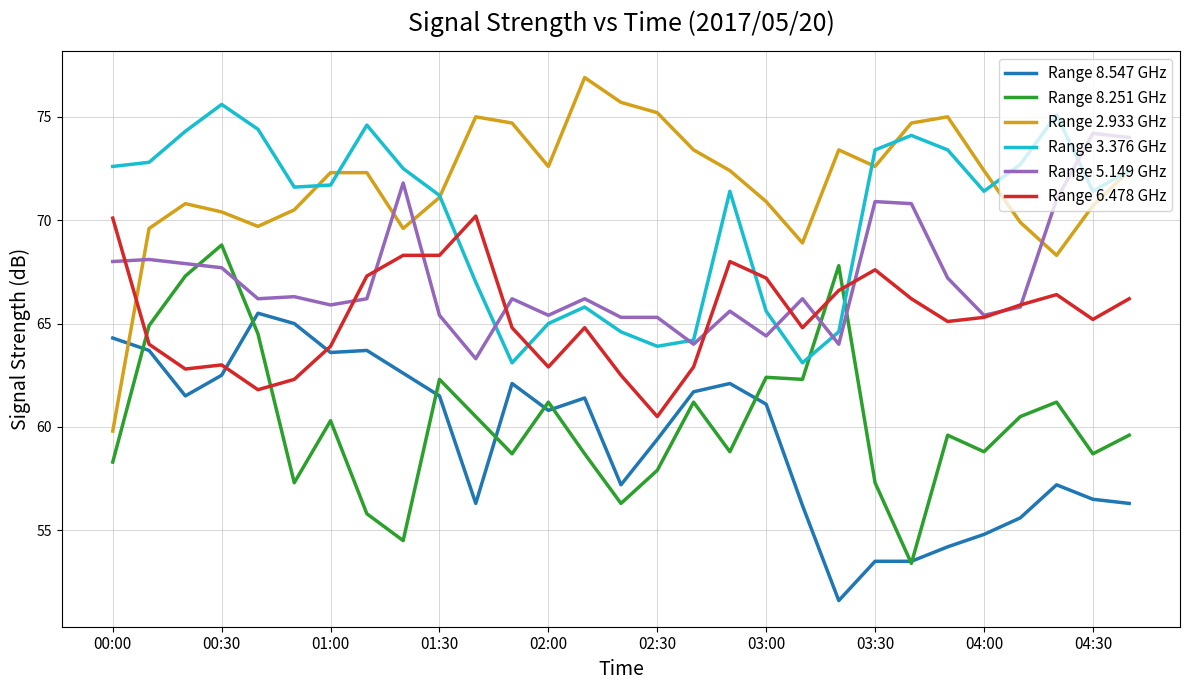

After their last crossing, which series has the higher values: Range 6.478 GHz or Range 3.376 GHz?

Range 3.376 GHz